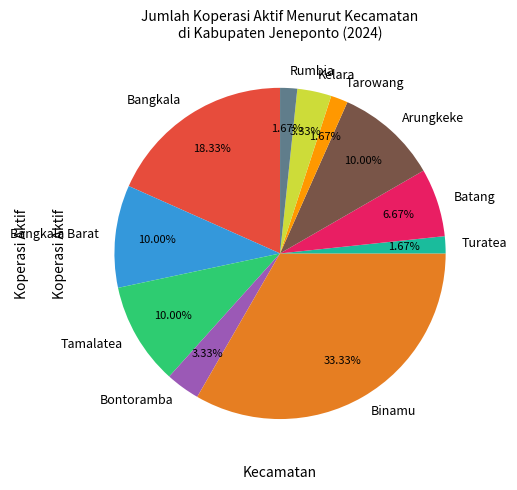

What is the ratio of the value at Bangkala Barat to the value at Rumbia?

6.0